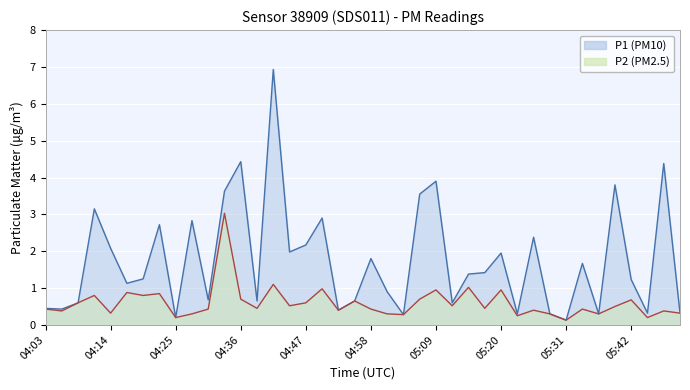

What are all the series names shown in the legend?

P1, P2